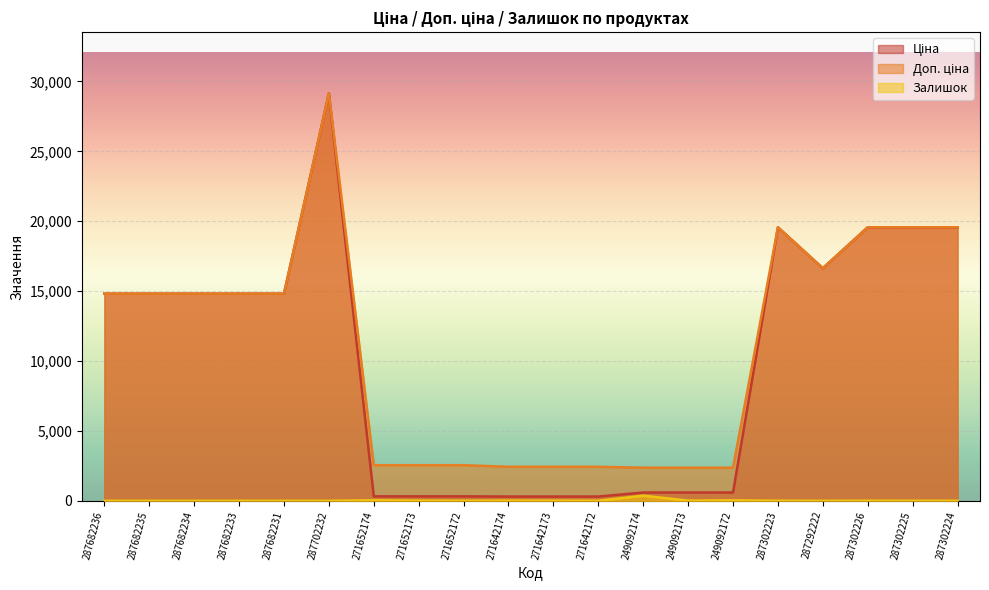

What is the sum of all Ціна values?

201778.8